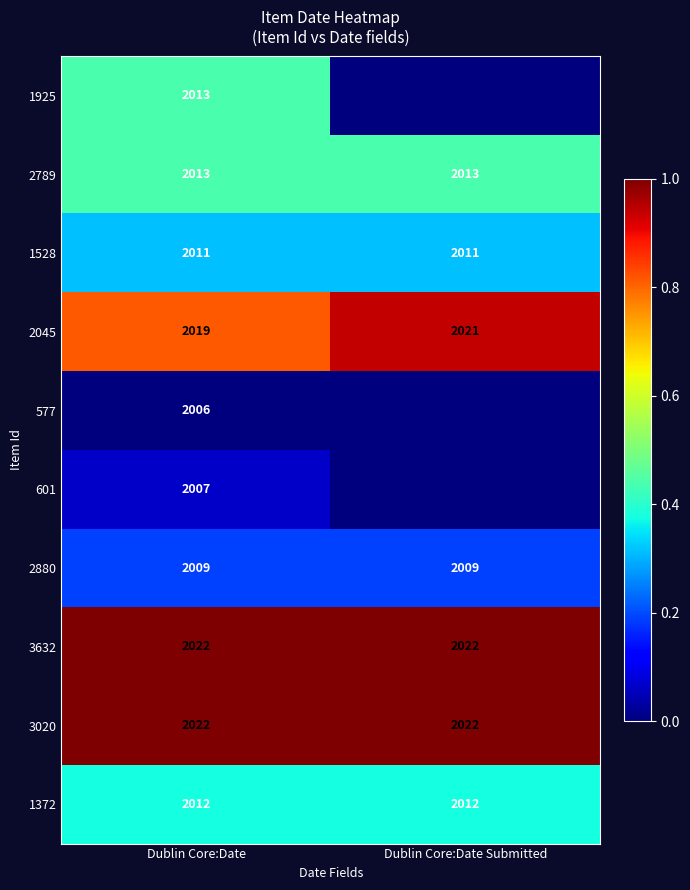

The 2880 series shows 0.0 at Dublin Core:Date. True or false?

False